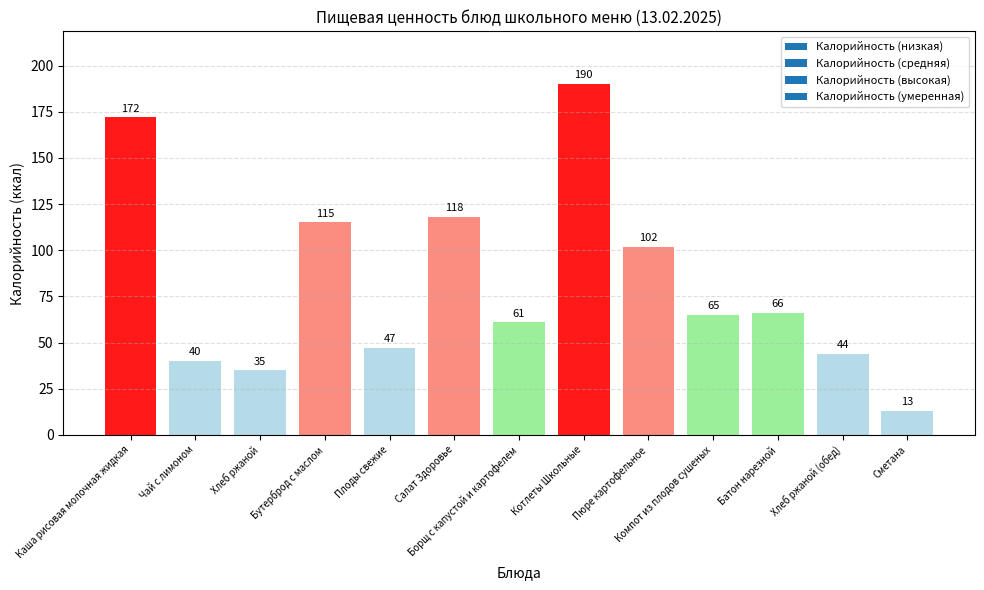

What position from the right is Пюре картофельное?

5